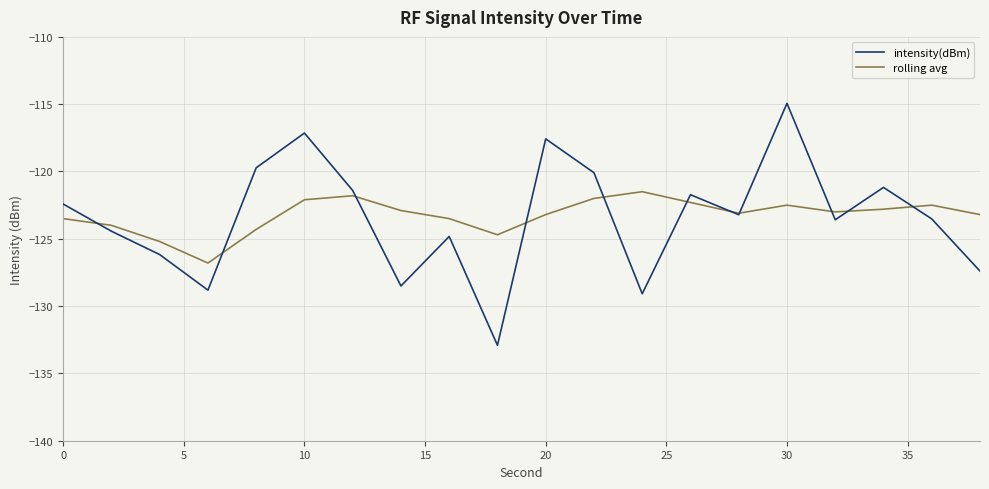

What is the greatest value displayed?

-114.9